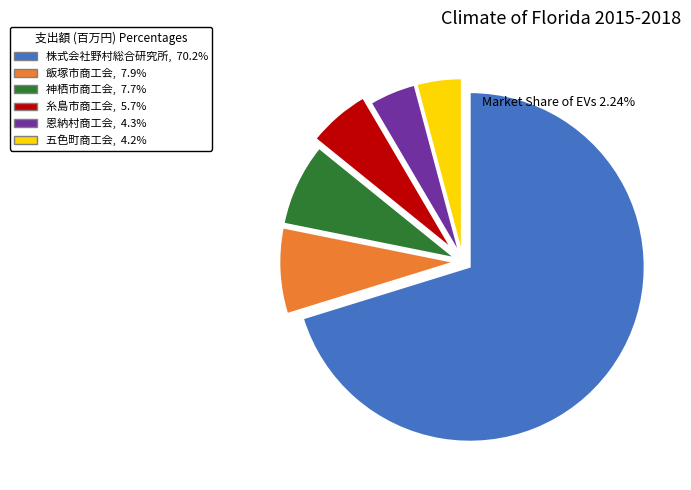

Between 恩納村商工会 and 糸島市商工会, which is larger?

糸島市商工会